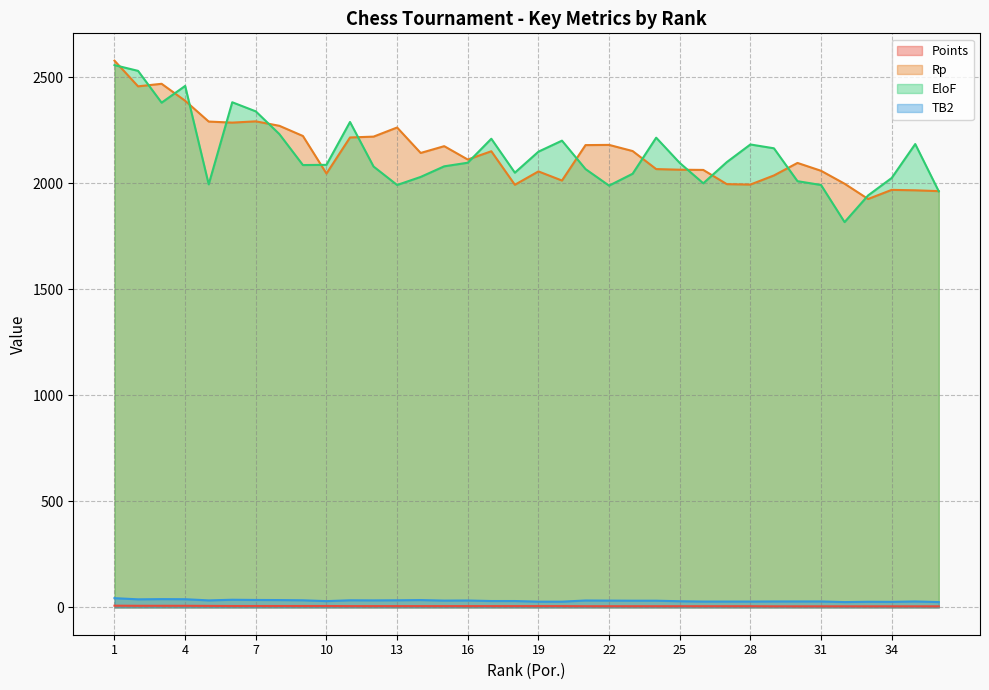

Reading right to left, extract all data points from this chart.

Points: 5.0	5.0	5.0	5.0	5.0	5.0	5.0	5.0	5.5	5.5	5.5	5.5	5.5	5.5	5.5	5.5	6.0	6.0	6.0	6.0	6.0	6.0	6.0	6.0	6.0	6.0	6.5	6.5	6.5	6.5	6.5	7.0	7.5	7.5	7.5	8.0
Rp: 1962.0	1966.0	1968.0	1925.0	1997.0	2058.0	2095.0	2036.0	1993.0	1995.0	2062.0	2063.0	2066.0	2151.0	2180.0	2179.0	2012.0	2055.0	1992.0	2150.0	2111.0	2174.0	2142.0	2262.0	2219.0	2215.0	2045.0	2222.0	2270.0	2291.0	2285.0	2290.0	2388.0	2468.0	2456.0	2577.0
EloF: 1961.0	2184.0	2024.0	1942.0	1816.0	1991.0	2009.0	2164.0	2182.0	2099.0	1999.0	2095.0	2214.0	2044.0	1988.0	2066.0	2200.0	2148.0	2049.0	2209.0	2096.0	2079.0	2029.0	1991.0	2078.0	2288.0	2086.0	2085.0	2231.0	2338.0	2381.0	1994.0	2458.0	2379.0	2529.0	2556.0
TB2: 25.0	28.0	26.0	26.5	25.0	28.0	28.0	28.0	27.5	27.5	27.5	29.0	31.5	31.5	32.0	32.5	27.0	27.0	30.0	30.0	32.5	32.0	34.5	33.5	33.0	33.5	29.5	33.5	34.5	35.0	36.0	33.0	38.5	39.0	38.0	43.5